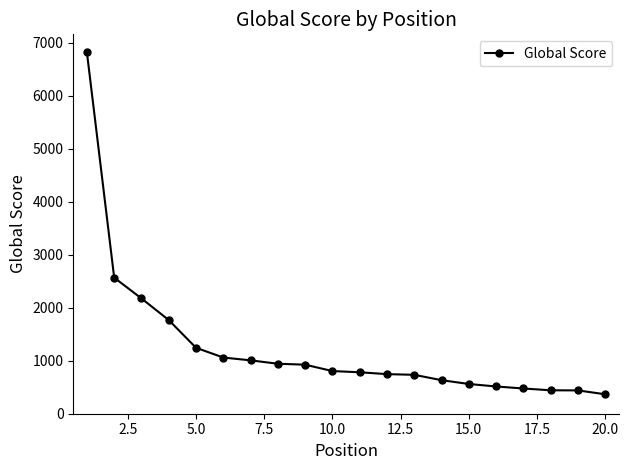

What is the maximum value shown in the chart?

6817